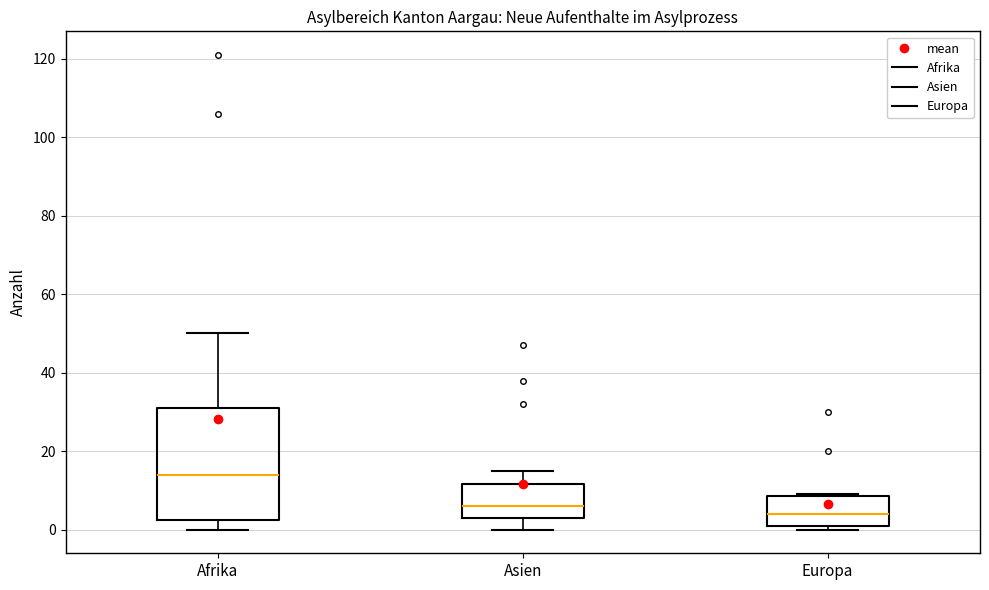

Where does the upper whisker of the box for Asien end on the y-axis? The values are not printed on the chart, so give them approximately, as read against the axis.

16